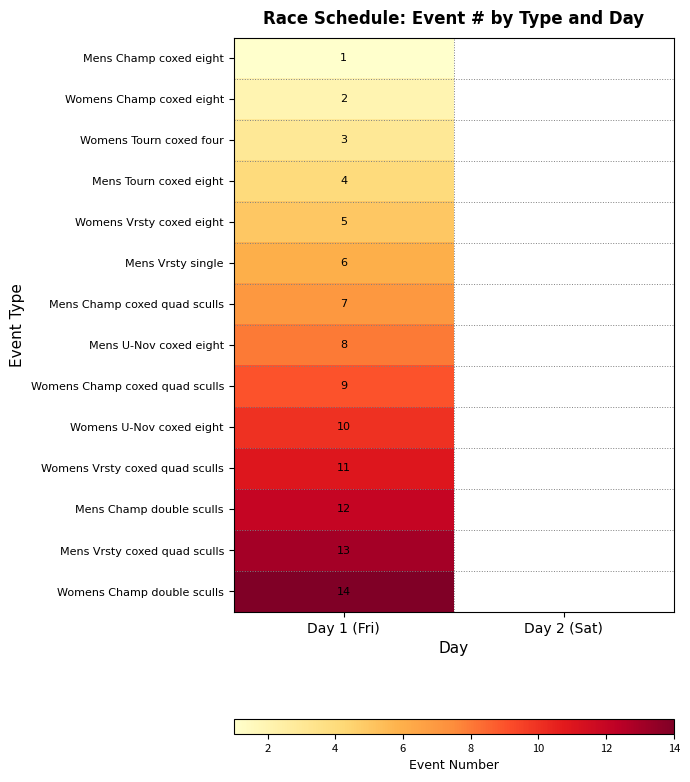

True or false: Womens Tourn coxed four has a value of 5 at Day 1 (Fri).

False